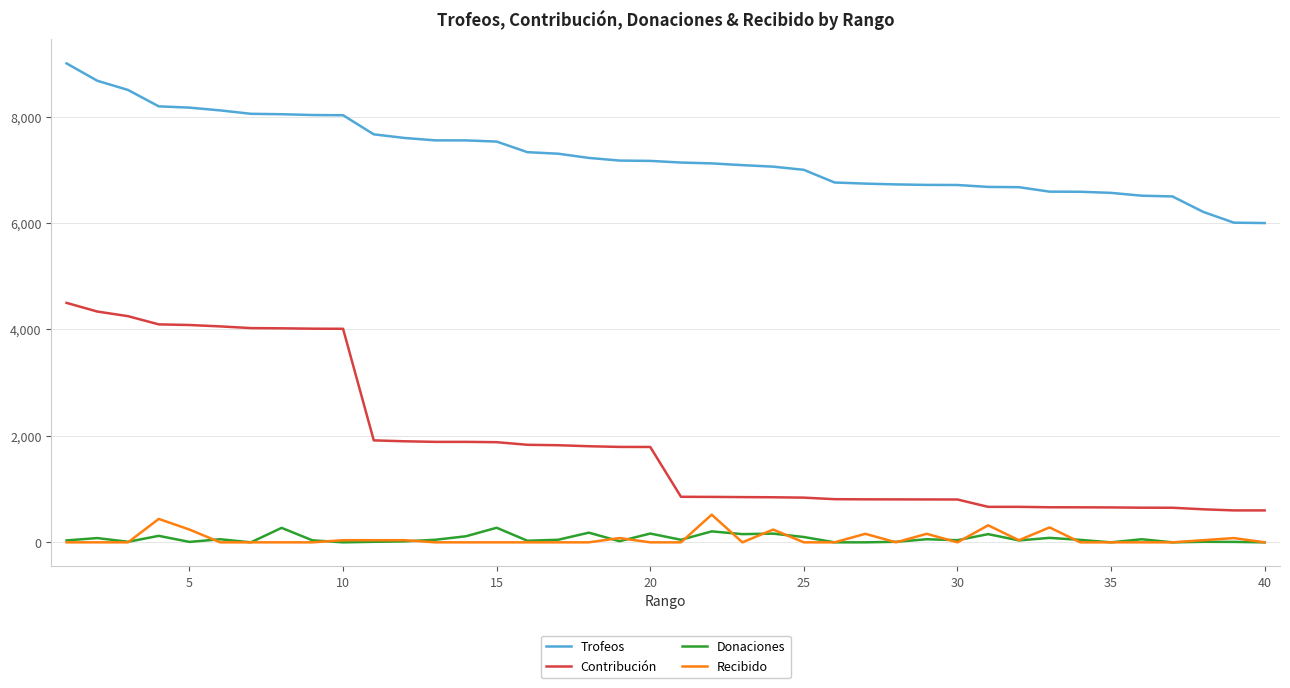

Which series has the widest spread of values?

Contribución